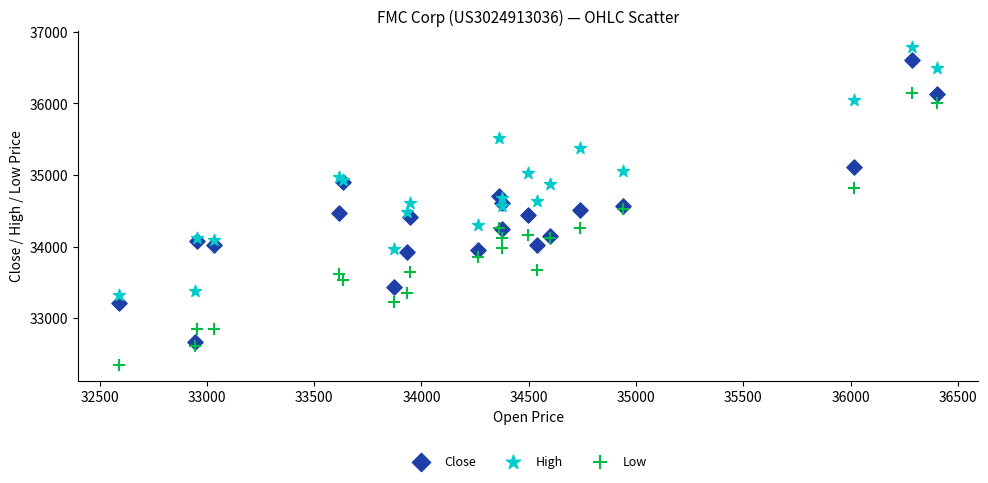

Which series contains the lowest Y value?

Low